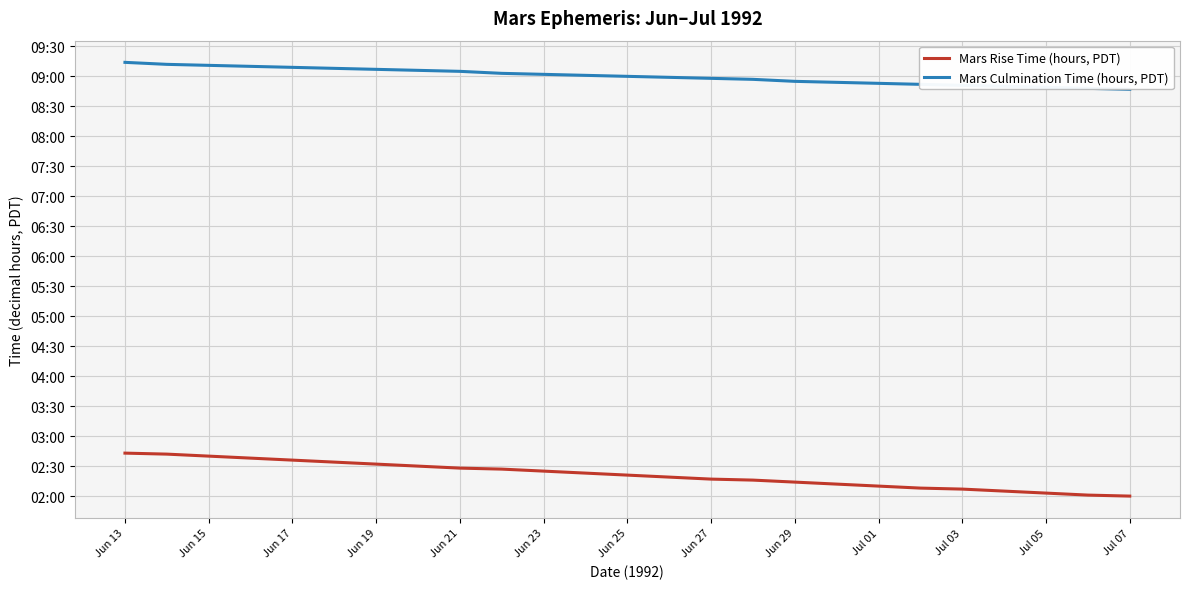

What are all the series names shown in the legend?

Mars Rise Time (hours, PDT), Mars Culmination Time (hours, PDT)